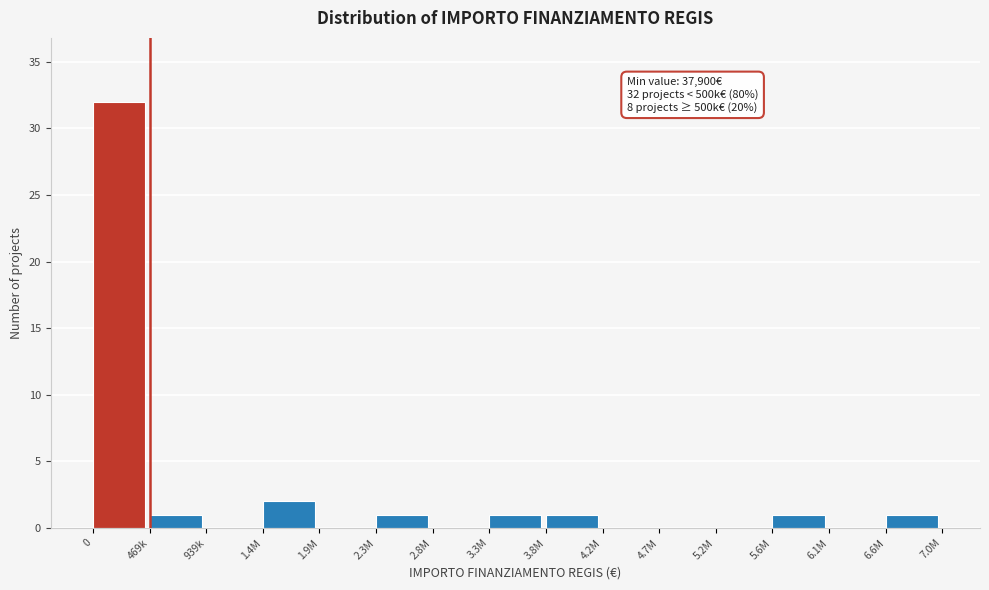

Reading right to left, list all the values displayed in this chart.

6.6M=1	6.1M=0	5.6M=1	5.2M=0	4.7M=0	4.2M=0	3.8M=1	3.3M=1	2.8M=0	2.3M=1	1.9M=0	1.4M=2	939k=0	469k=1	0=32